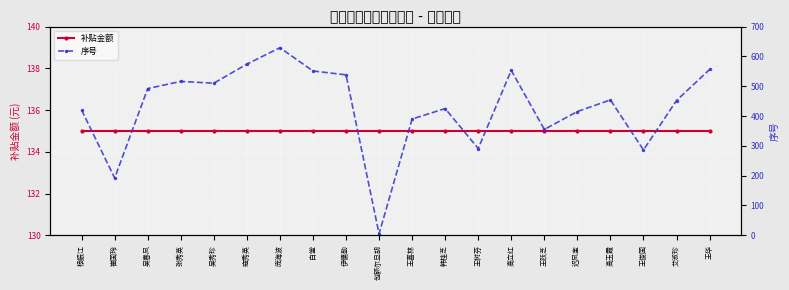

True or false: 补贴金额 has a value of 82 at 吴春凤.

False